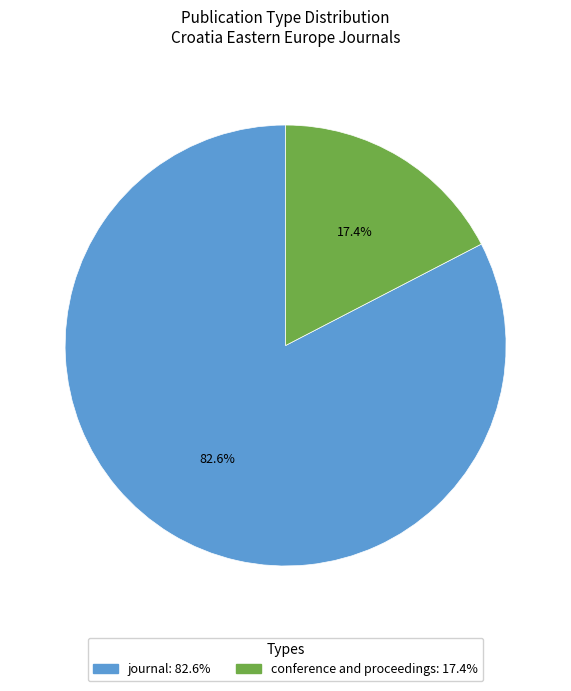

What is the total percentage of conference and proceedings and journal?

100.0%